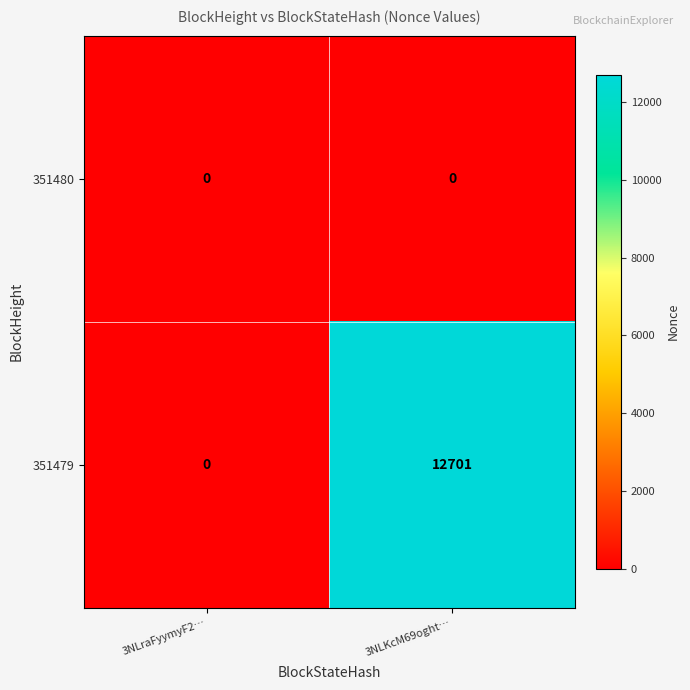

Which series changed the most between 3NLraFyymyF2… and 3NLKcM69oght…?

351479